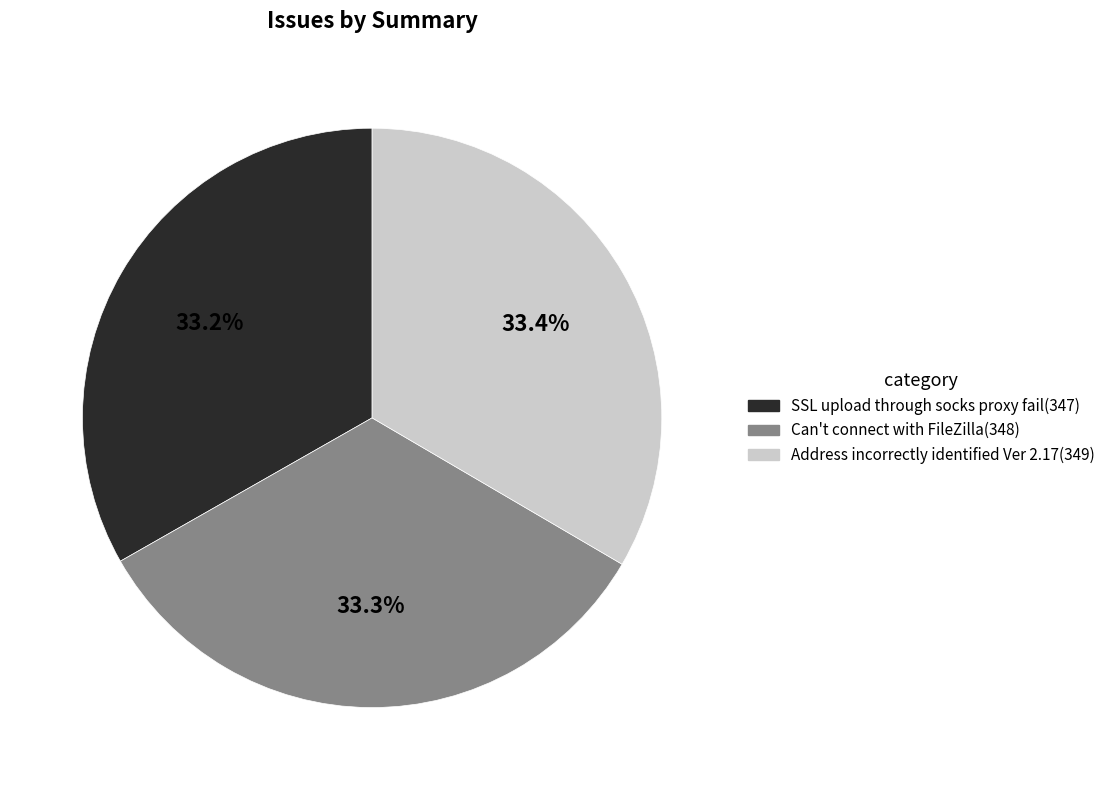

To the nearest percent, what is the combined percentage of Address incorrectly identified Ver 2.17 and SSL upload through socks proxy fail?

67%